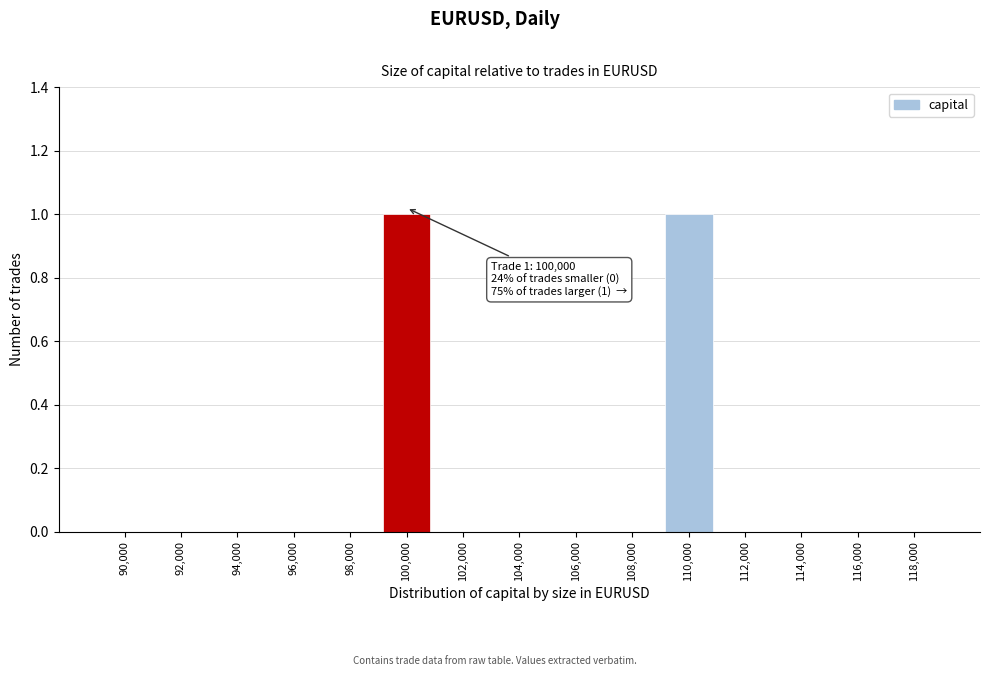

Reading right to left, list all the values displayed in this chart.

118,000=0	116,000=0	114,000=0	112,000=0	110,000=1	108,000=0	106,000=0	104,000=0	102,000=0	100,000=1	98,000=0	96,000=0	94,000=0	92,000=0	90,000=0